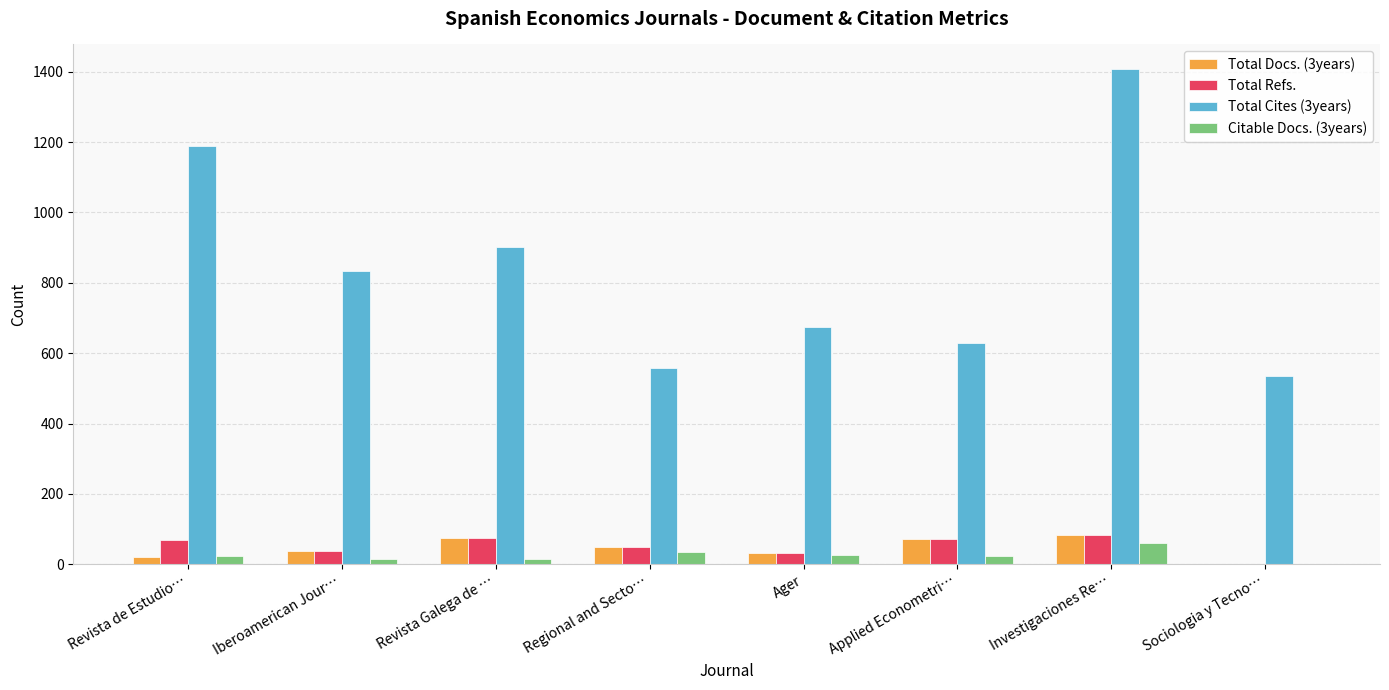

Is it true that Total Refs. equals 73 at Applied Econometri…?

True